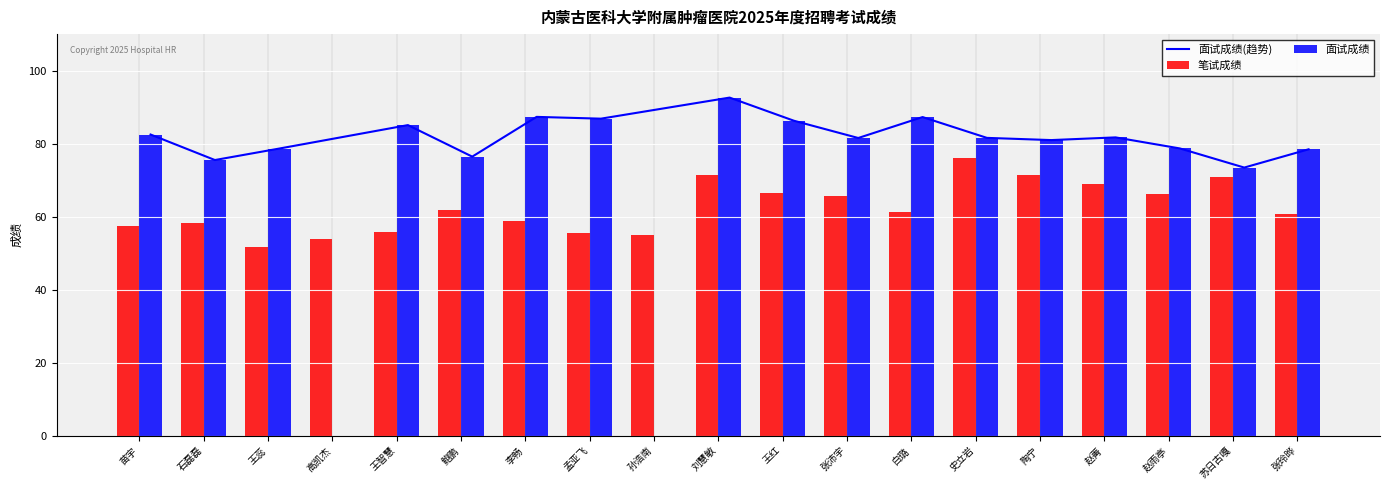

Reading right to left, list all the values displayed in this chart.

笔试成绩: 张玲晔=60.8	苏日古嘎=70.8	赵雨亭=66.2	赵菁=68.8	陶宁=71.5	史立岩=76.0	白璐=61.4	张沛宇=65.5	王红=66.4	刘慧敏=71.3	孙浩南=55.0	孟亚飞=55.4	李畅=58.8	鲍鹏=61.9	王智慧=55.7	高凯杰=53.9	王蕊=51.7	石磊磊=58.3	苗宇=57.5
面试成绩: 张玲晔=78.4	苏日古嘎=73.4	赵雨亭=78.7	赵菁=81.7	陶宁=81.0	史立岩=81.6	白璐=87.3	张沛宇=81.5	王红=86.3	刘慧敏=92.6	孙浩南=0.0	孟亚飞=86.8	李畅=87.3	鲍鹏=76.4	王智慧=85.1	高凯杰=0.0	王蕊=78.6	石磊磊=75.5	苗宇=82.5